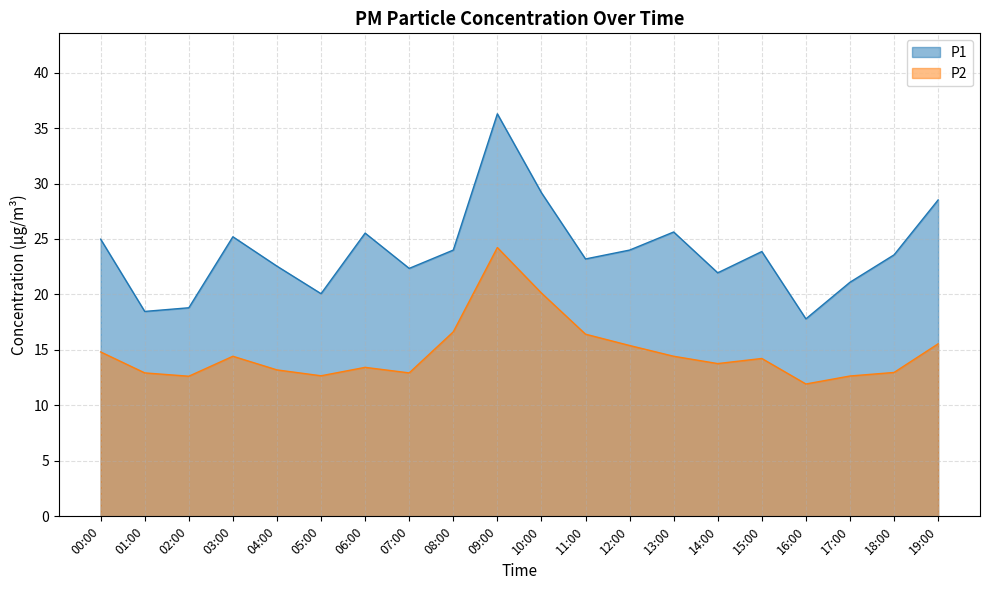

Is it true that P2 equals 13.0 at 18:00?

True